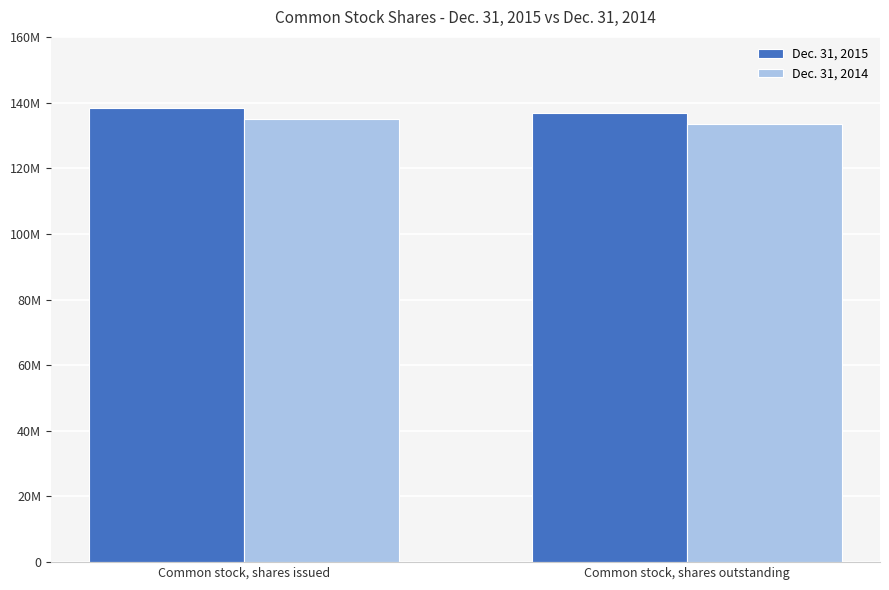

Where is Dec. 31, 2014 nearest to the value 134202000?

Common stock, shares issued